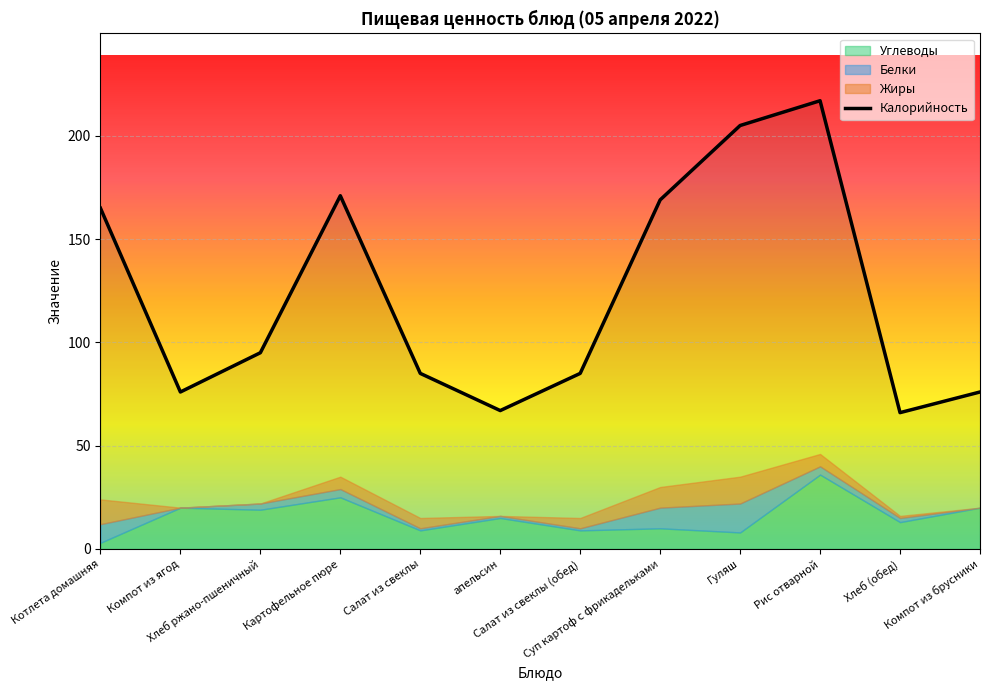

At which category does the data reach its first local peak?

Картофельное пюре